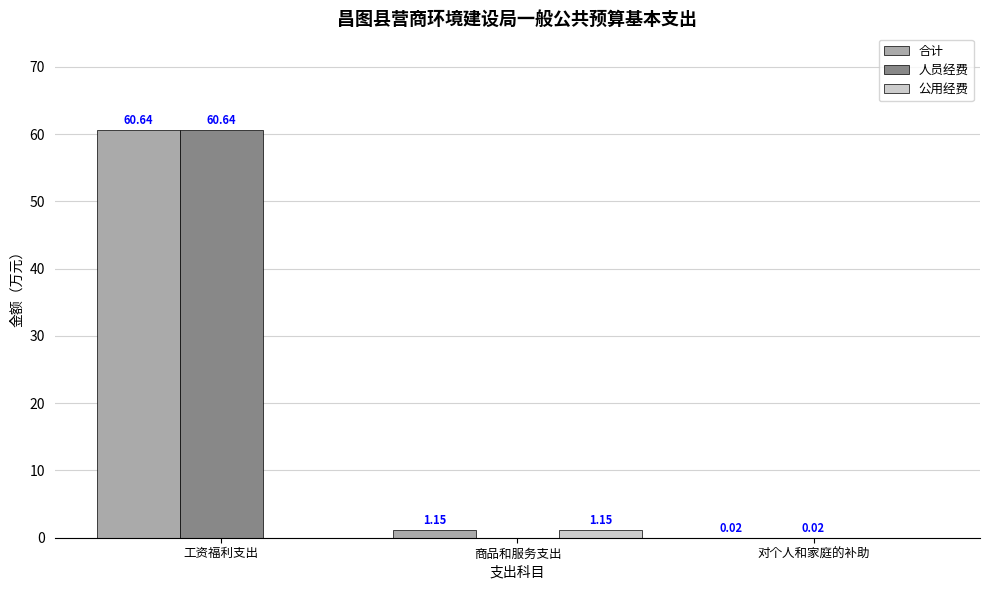

Which series has the largest total across all categories?

合计